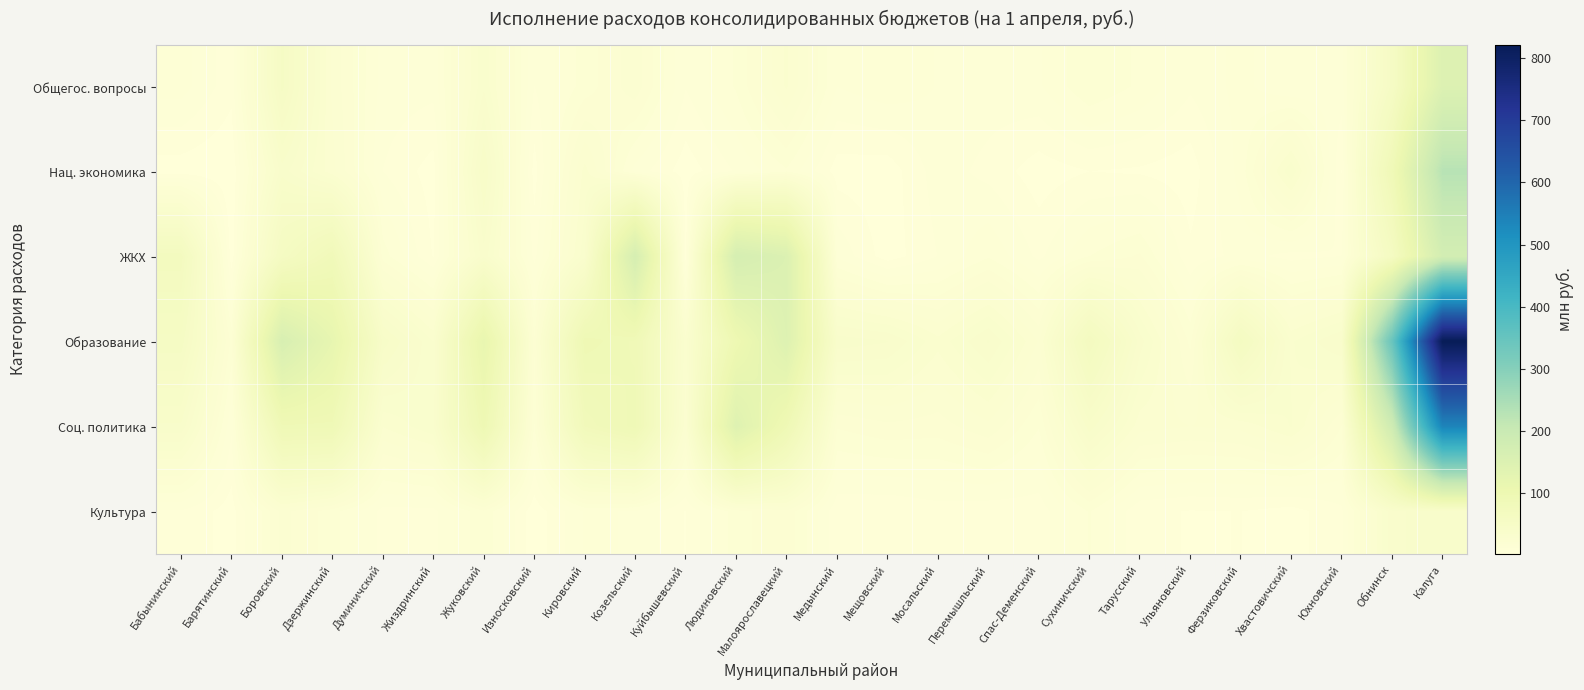

What is the minimum value shown in the chart?

1.3